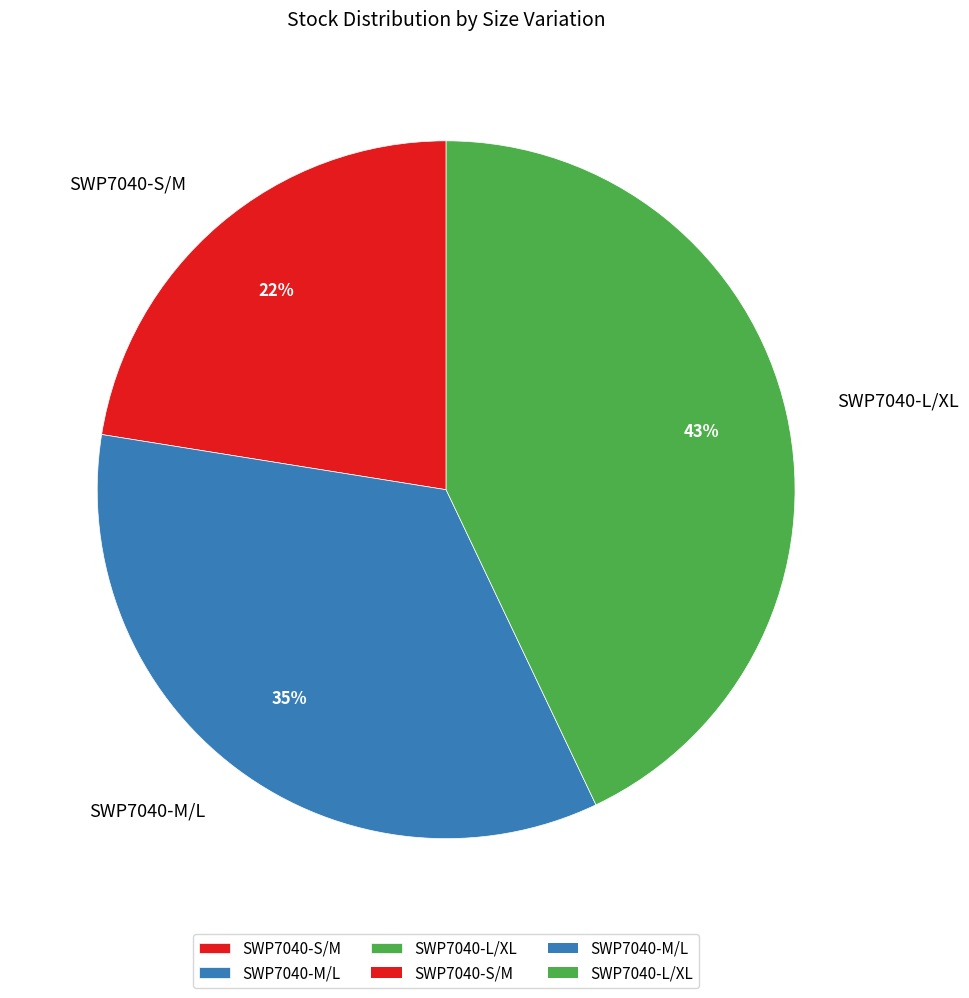

How many segments does this pie chart have?

3